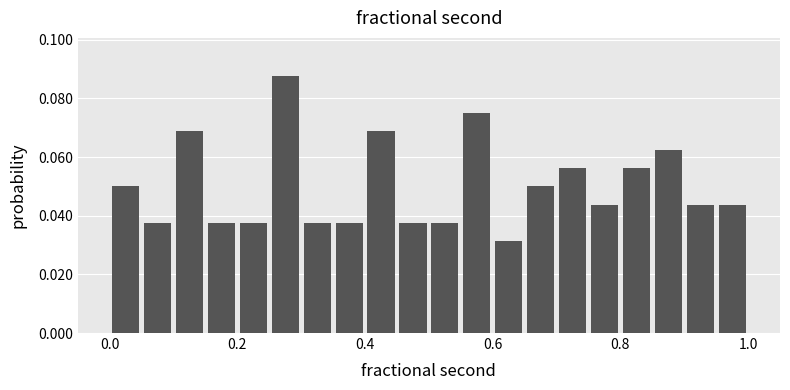

Around what value on the x-axis is the tallest bar? Give the approximate position of its centre, as read against the axis.

0.28